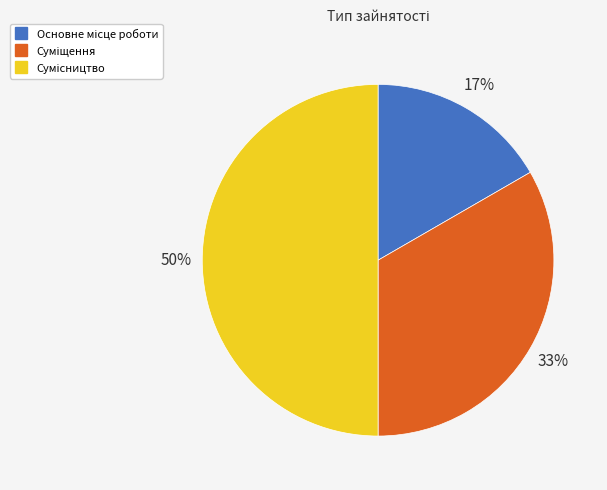

How many slices are in this pie chart?

3